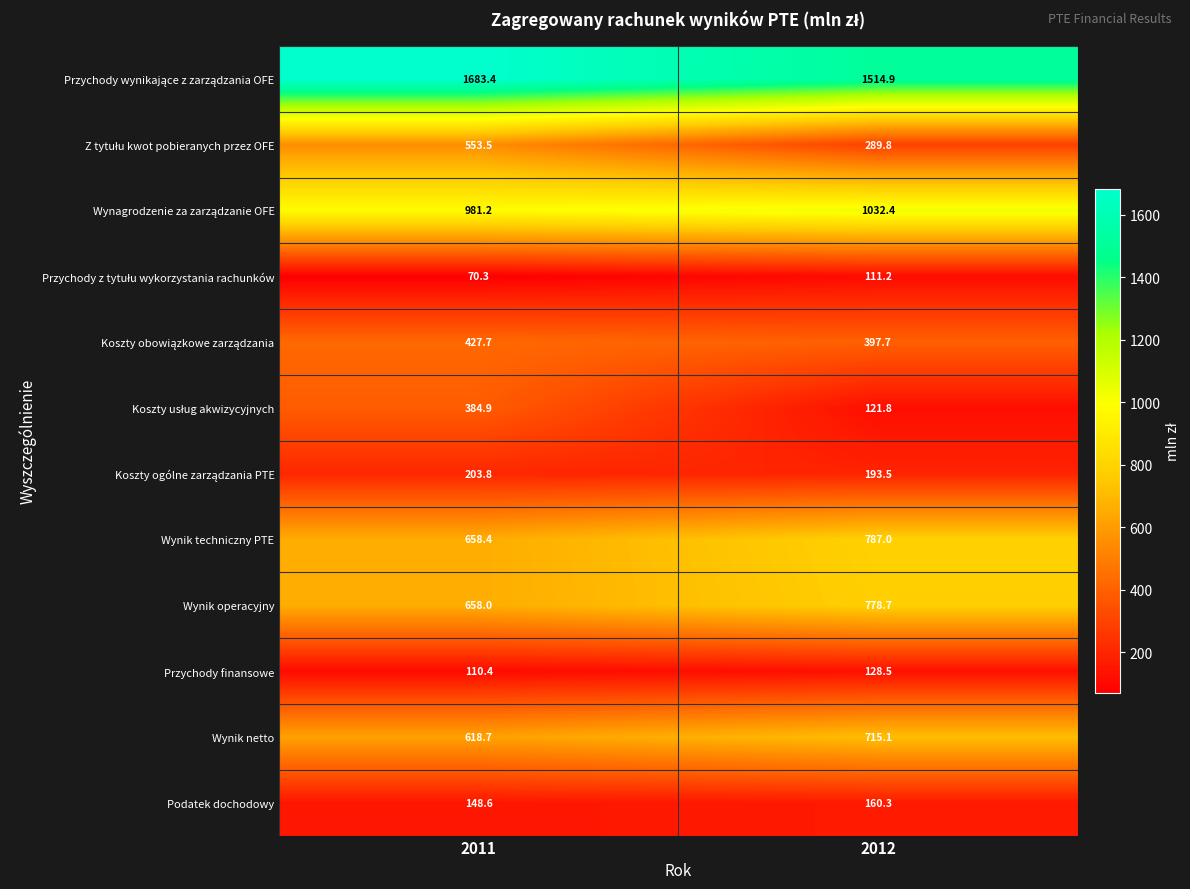

The value of Wynik techniczny PTE at 2012 is 787.0. True or false?

True